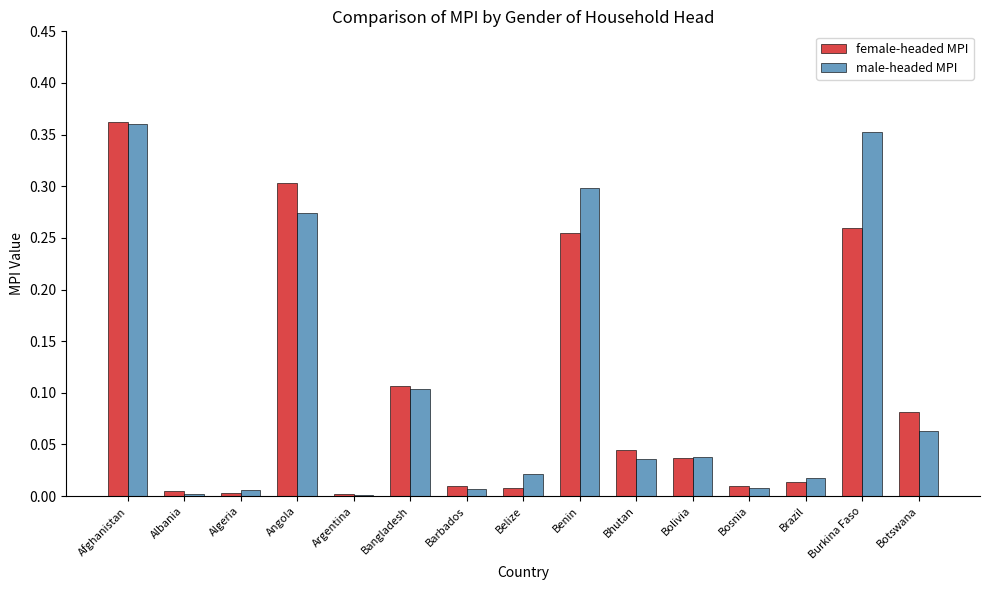

What is the sum of all female-headed MPI values?

1.5